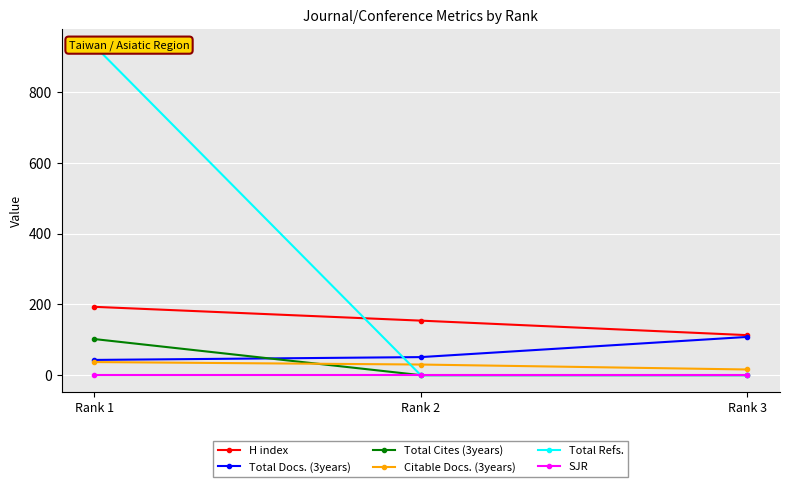

Is the value of Total Cites (3years) at Rank 2 greater than the value of Total Docs. (3years) at Rank 2?

No